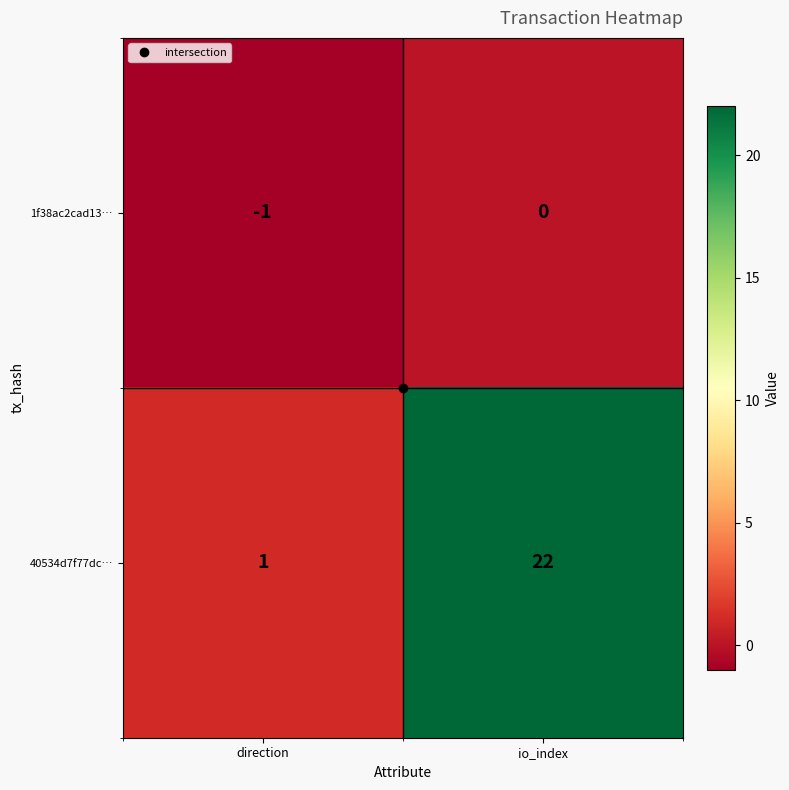

Which category has the highest value across all series?

io_index